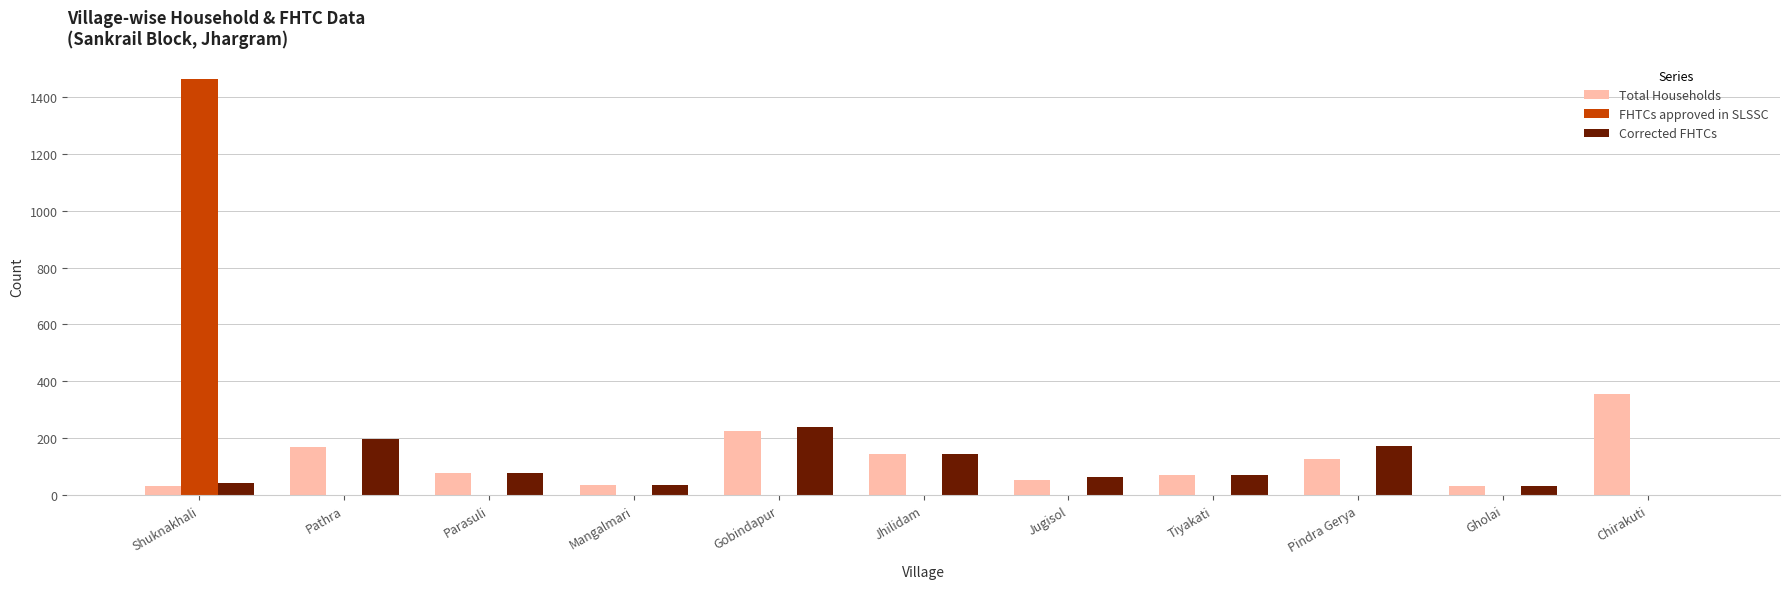

Are the bars grouped side by side (vs. stacked)?

Yes